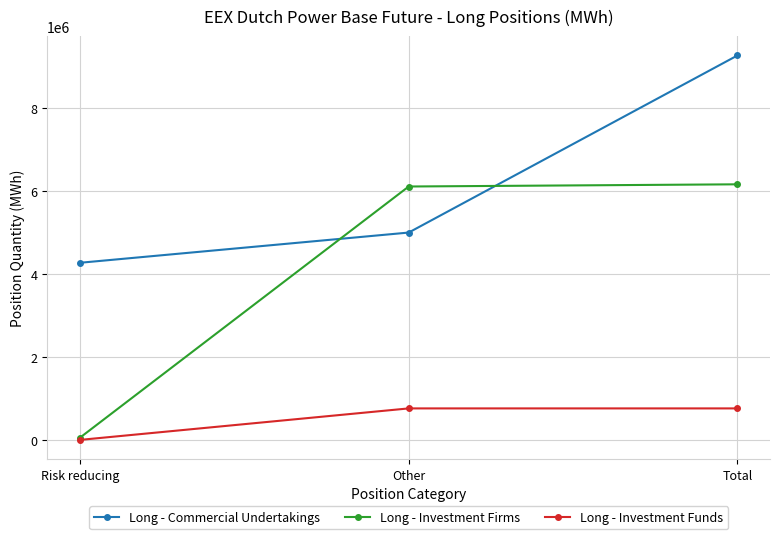

What is the difference between the Long - Commercial Undertakings values at Risk reducing and Other?

728998